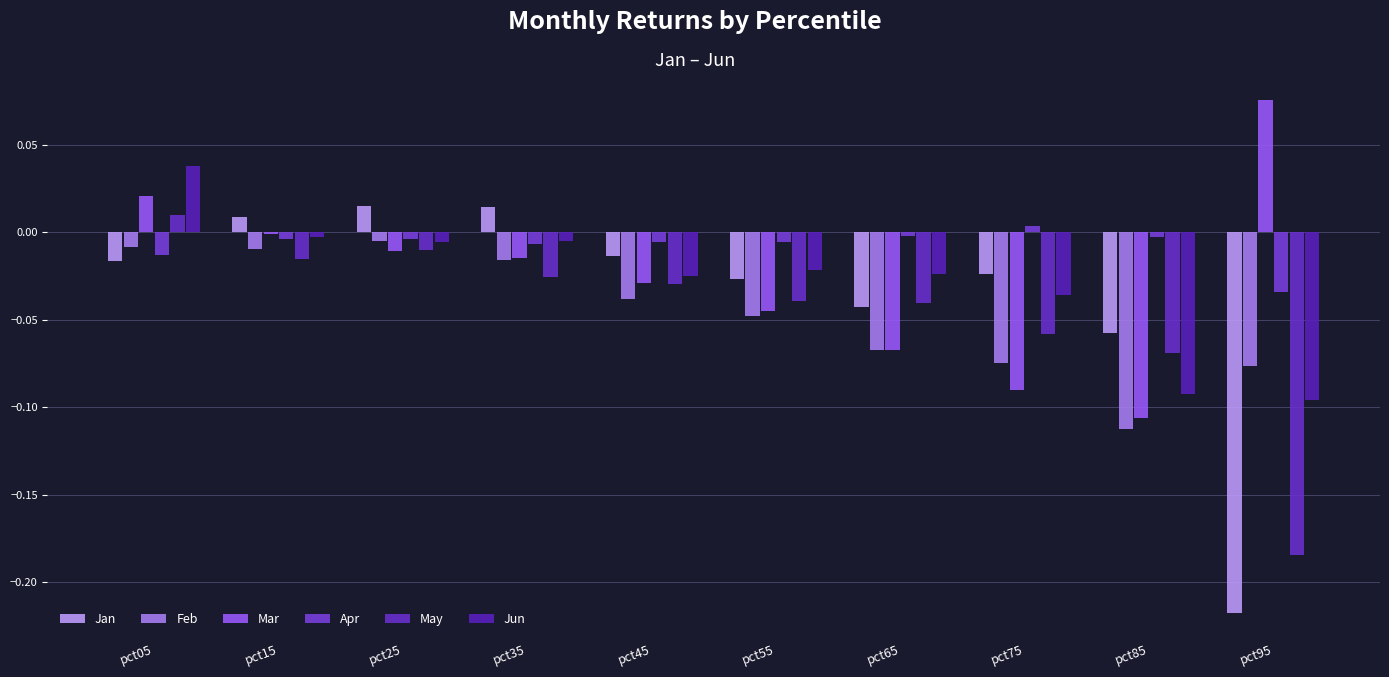

Rank the series by their maximum value, from lowest to highest.

Feb, Apr, May, Jan, Jun, Mar